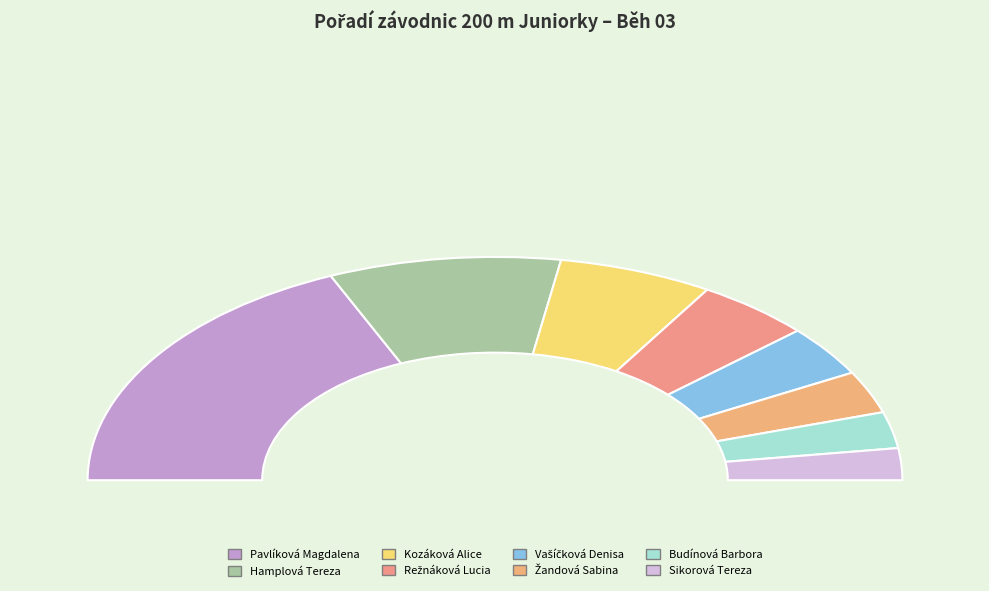

How many slices are in this pie chart?

8